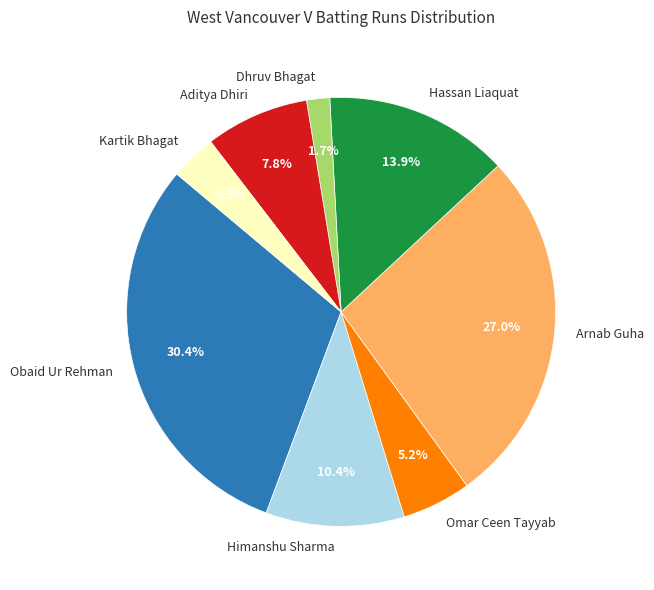

Between Obaid Ur Rehman and Arnab Guha, which is larger?

Obaid Ur Rehman